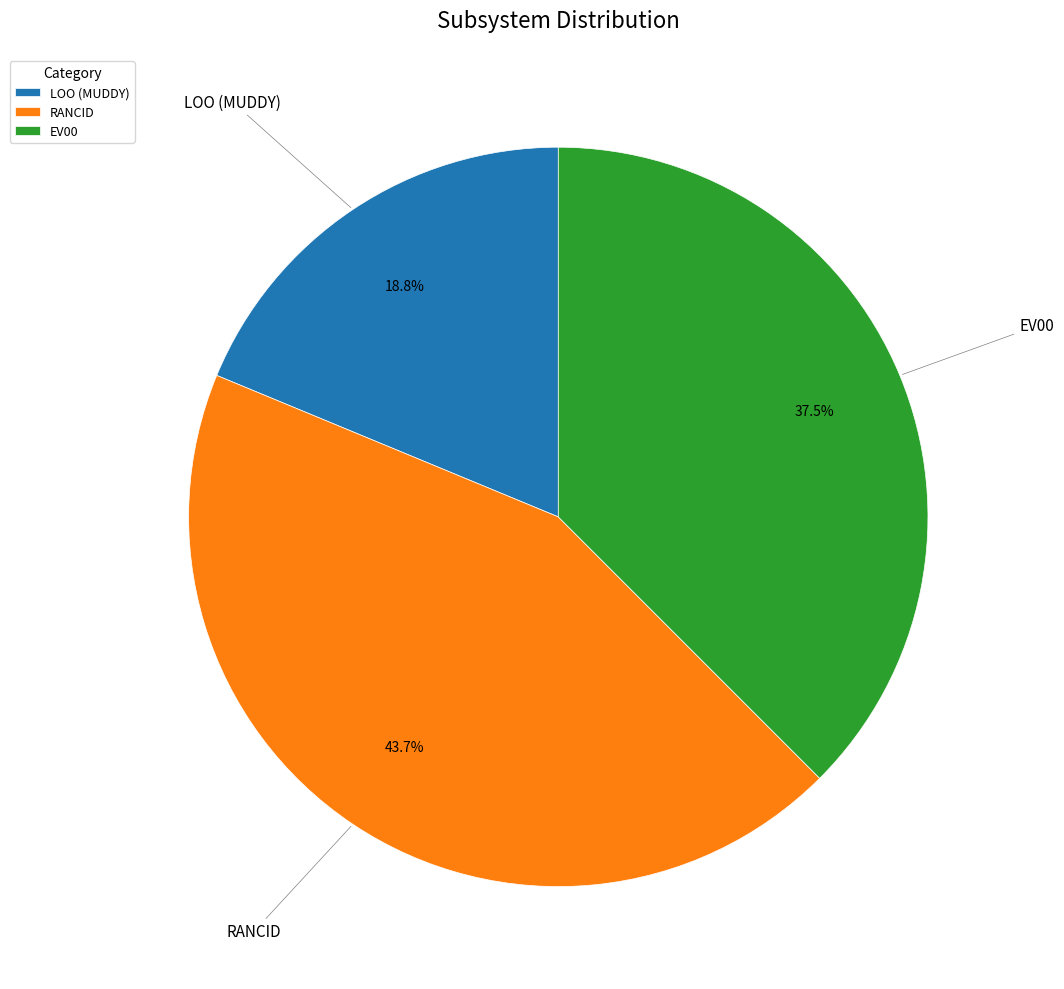

Is the sum of EV00 and LOO greater than half?

Yes